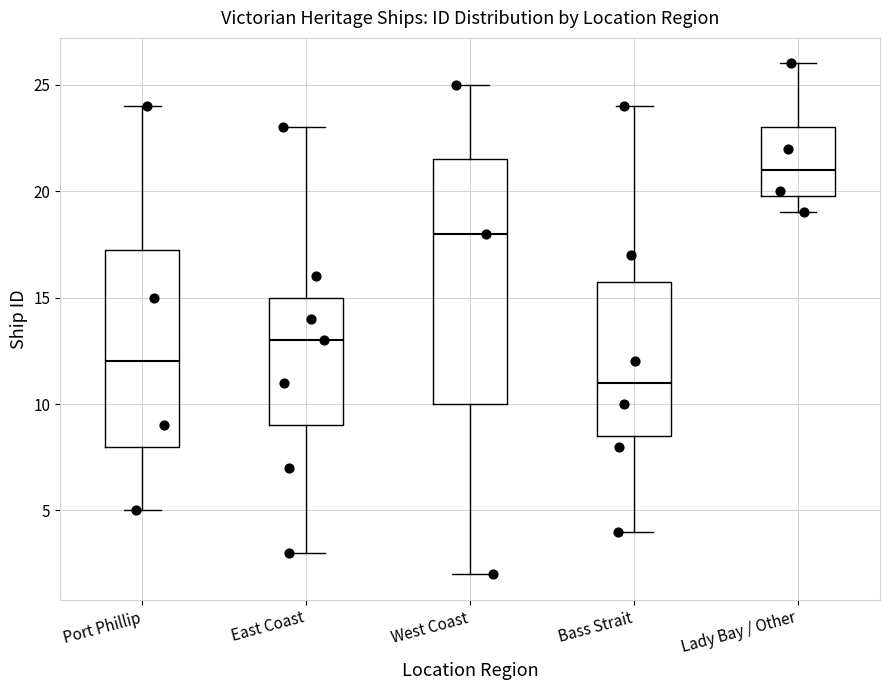

Which box has the highest median line?

Lady Bay / Other